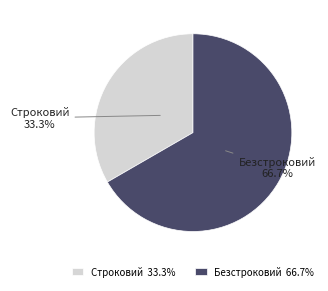

What portion of the pie excludes Строковий?

66.7%